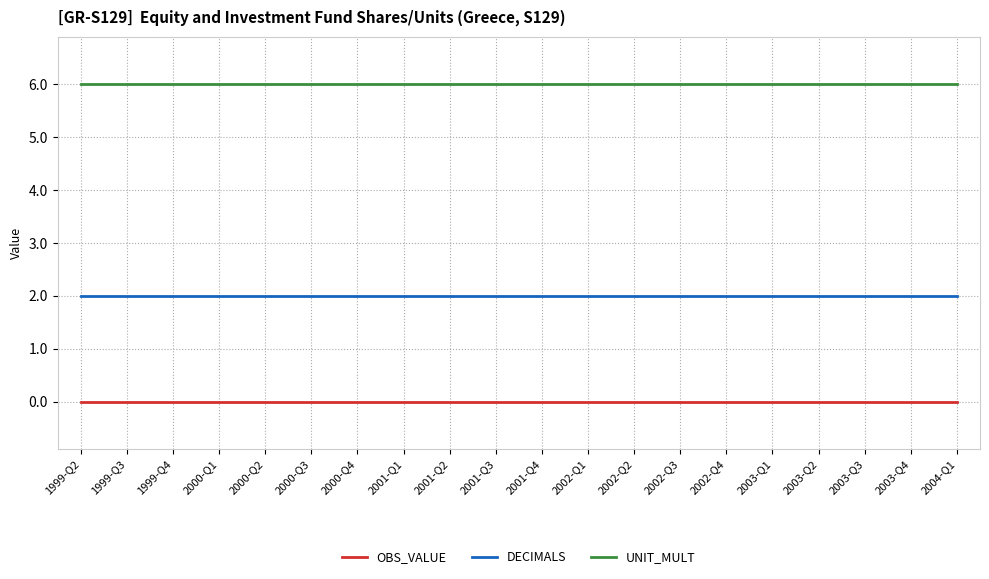

True or false: OBS_VALUE and DECIMALS cross at least once.

False